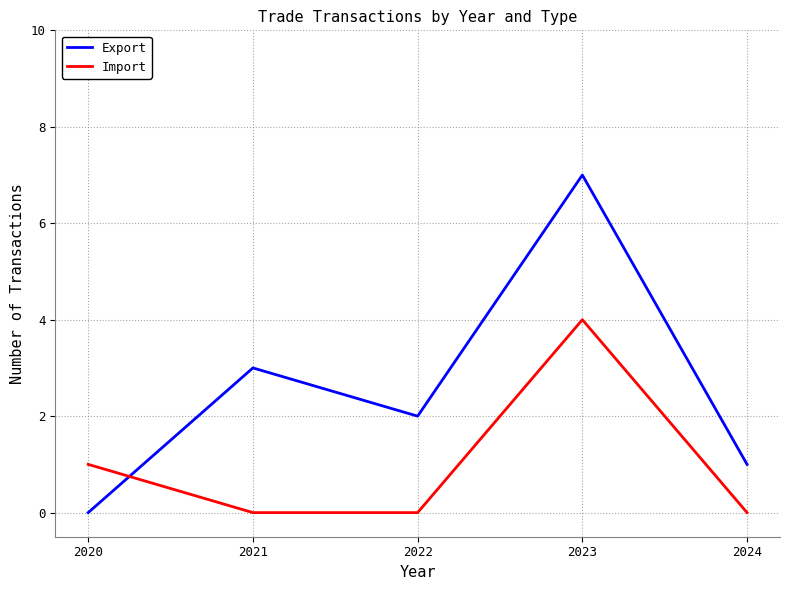

Rank the series at 2022 from lowest to highest value.

Import, Export